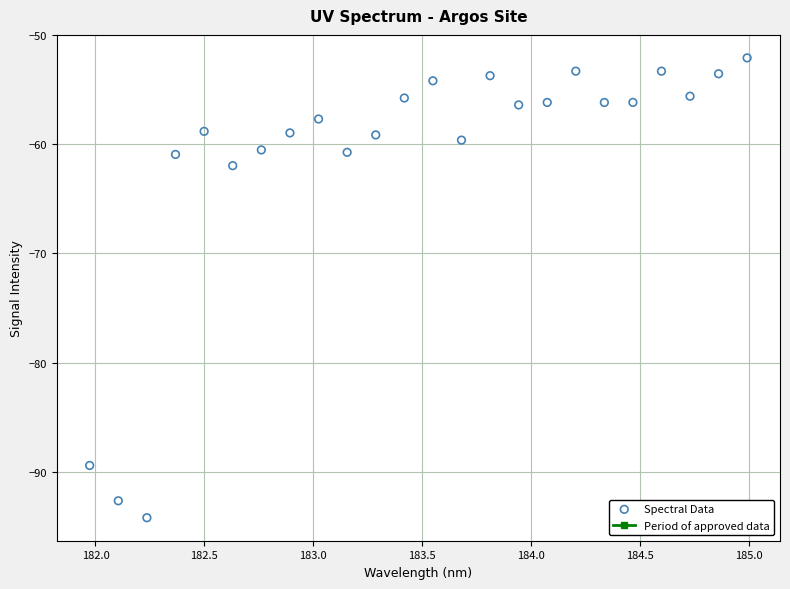

What Y value in the scatter plot is closest to -73?

-62.0